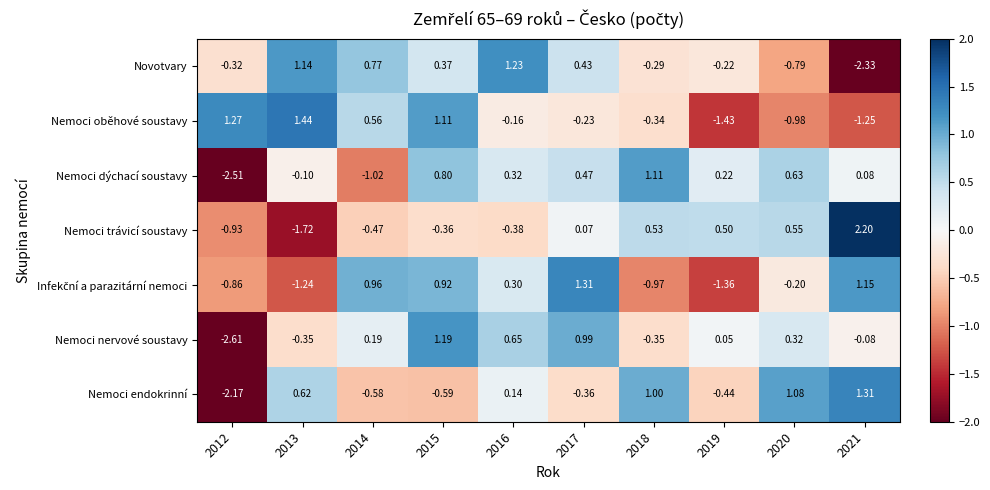

Is the value of Novotvary at 2017 greater than the value of Nemoci dýchací soustavy at 2015?

No